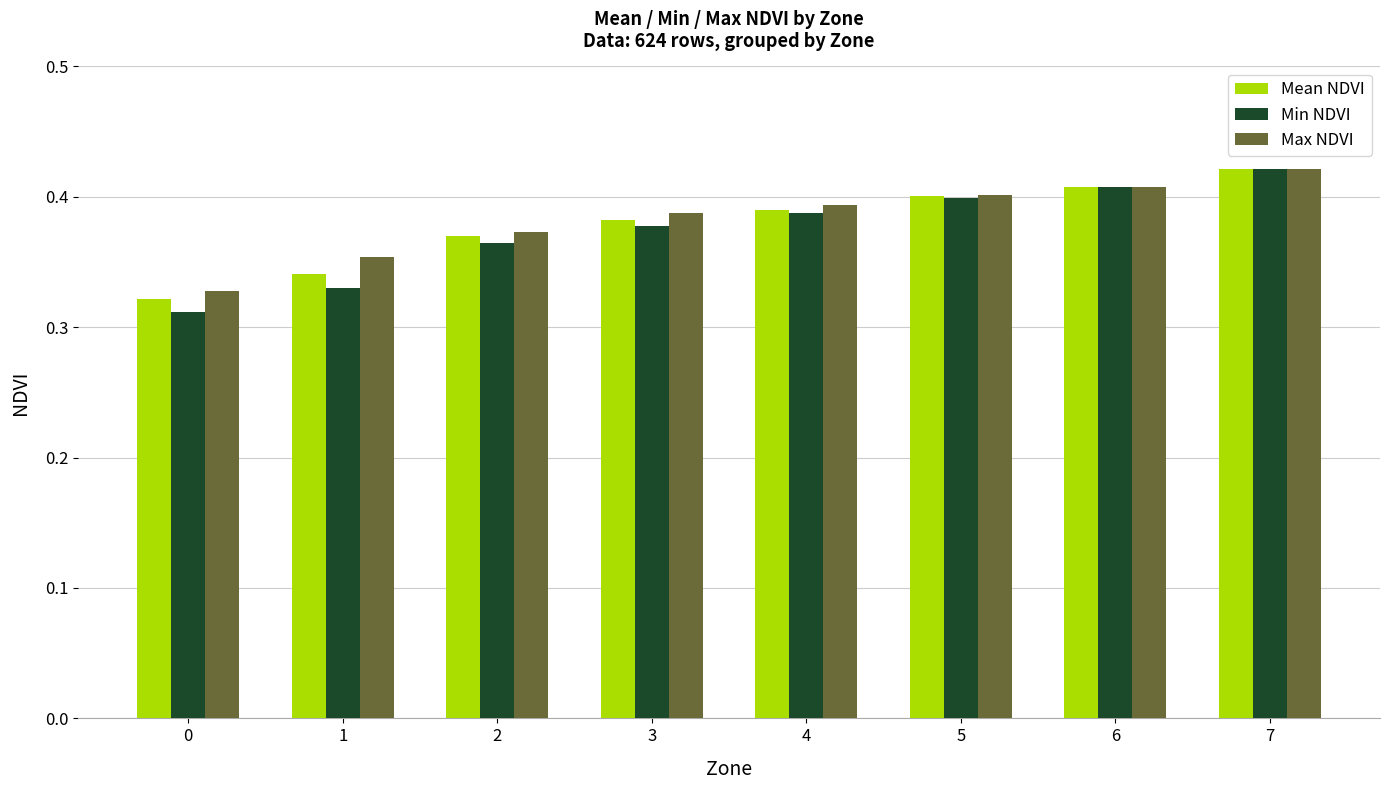

What is the difference between the maximum and second lowest values in the Max NDVI series?

0.1